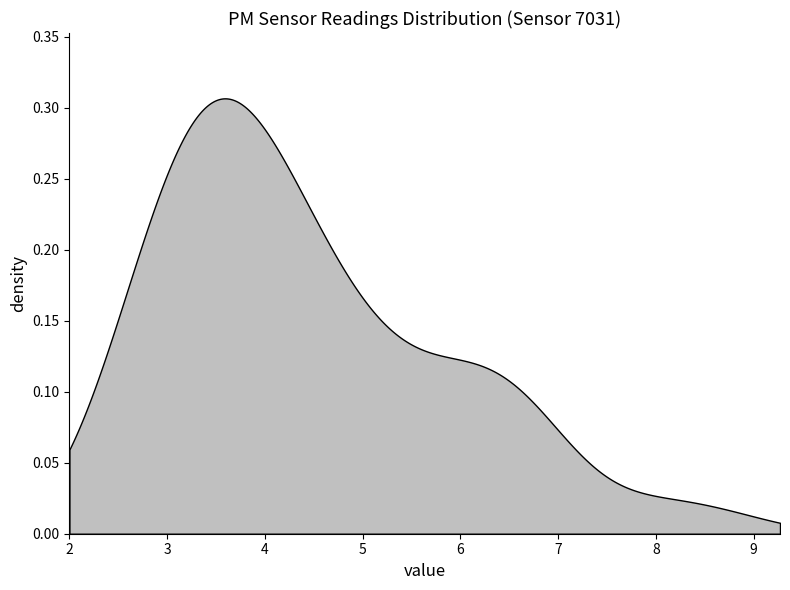

Which has a higher value, 14 or 6?

6